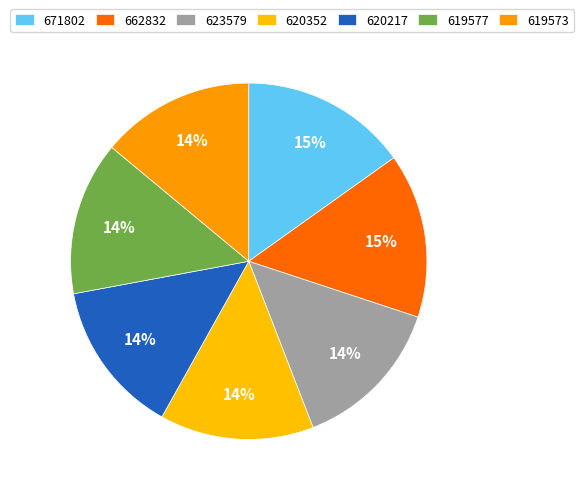

Rank the categories by value from lowest to highest.

619573, 619577, 620217, 620352, 623579, 662832, 671802